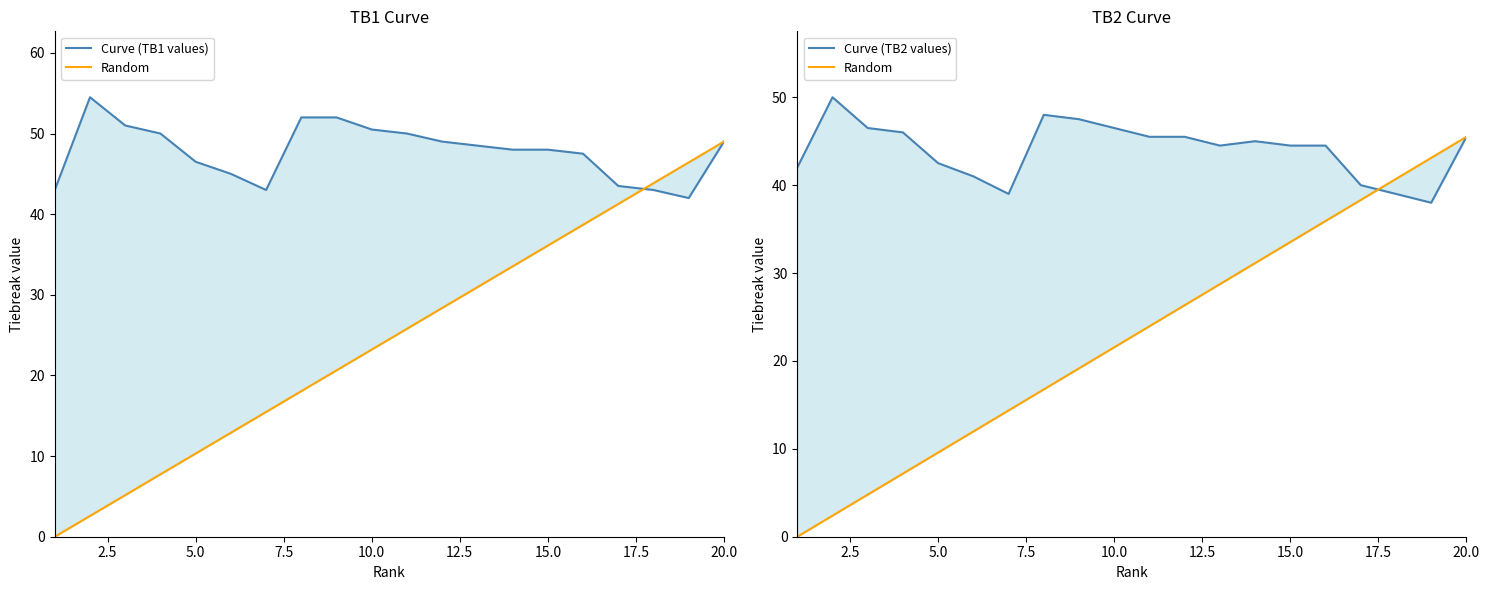

True or false: Curve (TB1 values) has more than 0 points higher than both neighbors.

True